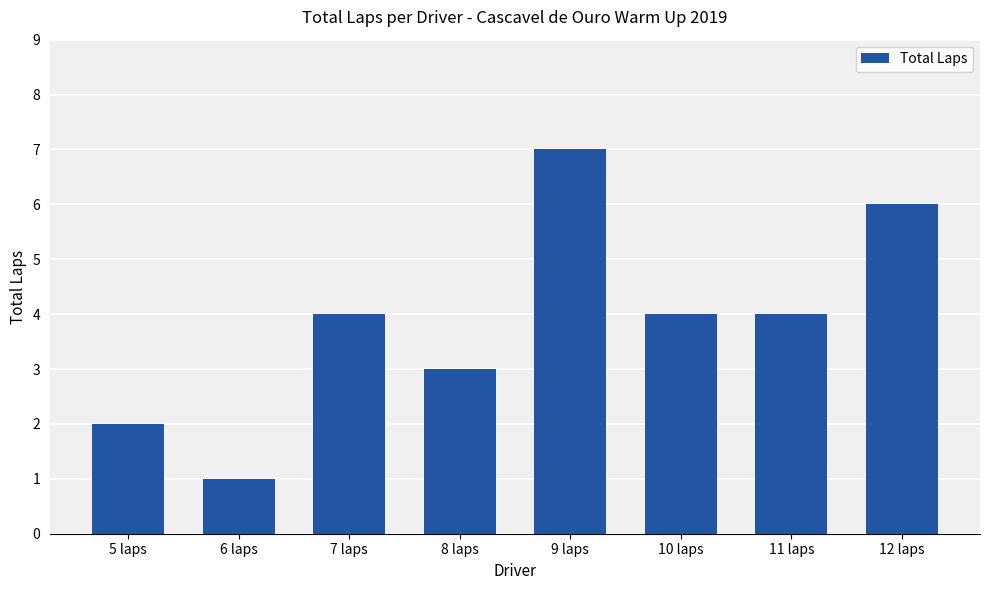

Reading left to right, extract all data points from this chart.

2	1	4	3	7	4	4	6